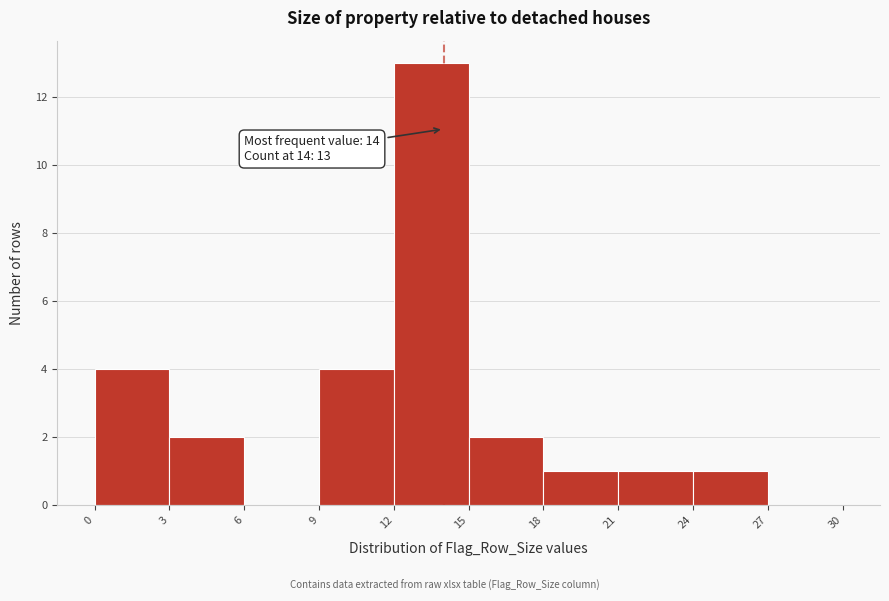

Which range on the x-axis has the tallest bar?

12 to 15